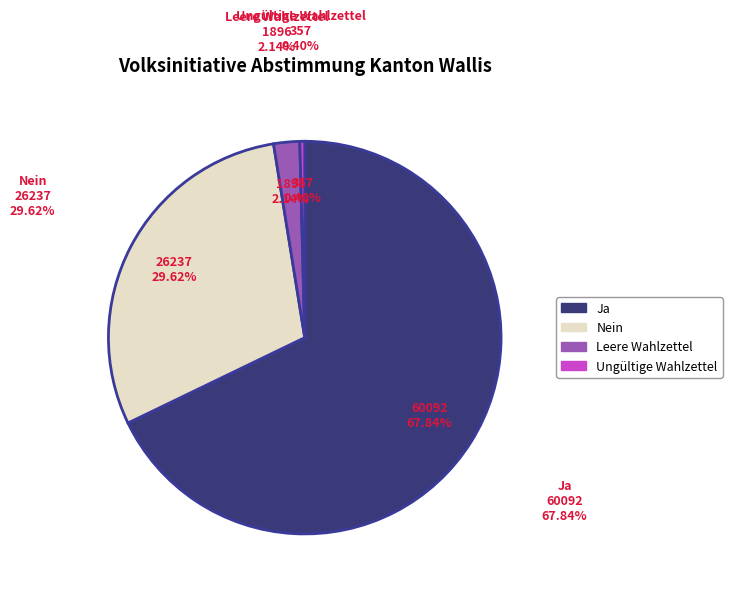

How many segments does this pie chart have?

4